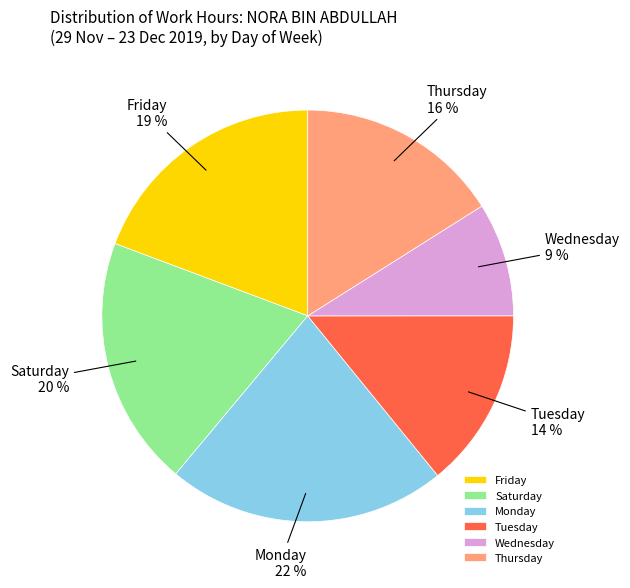

To the nearest percent, what is the difference between the Saturday and Thursday slice percentages?

4%